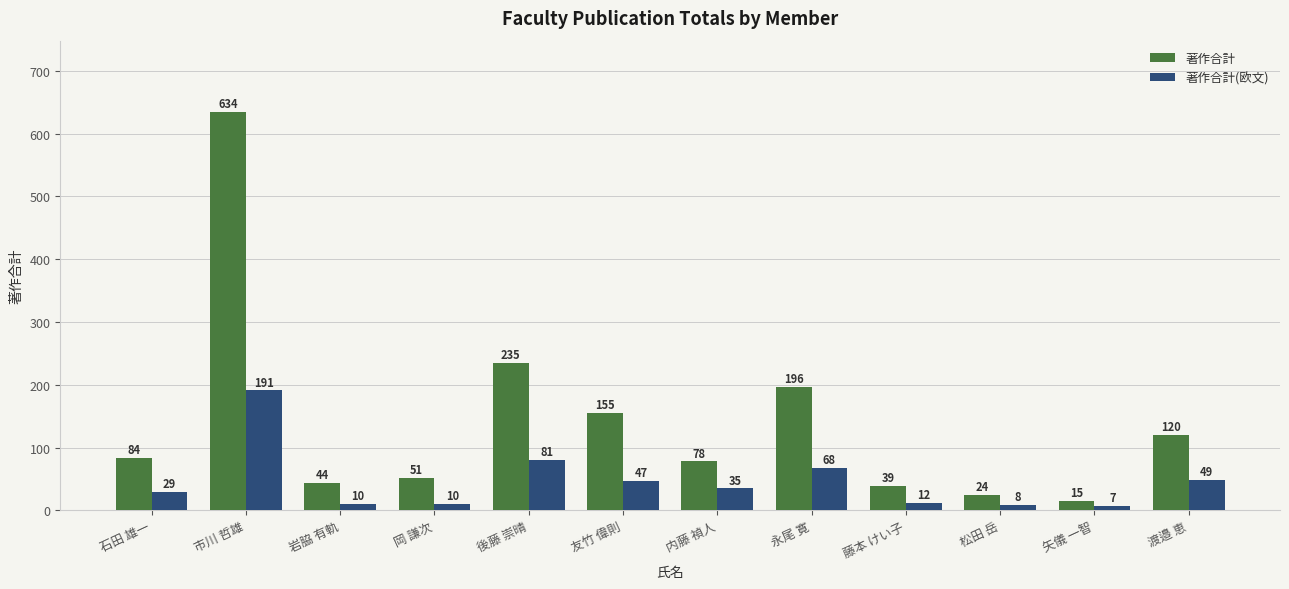

What position from the right is 後藤 崇晴?

8